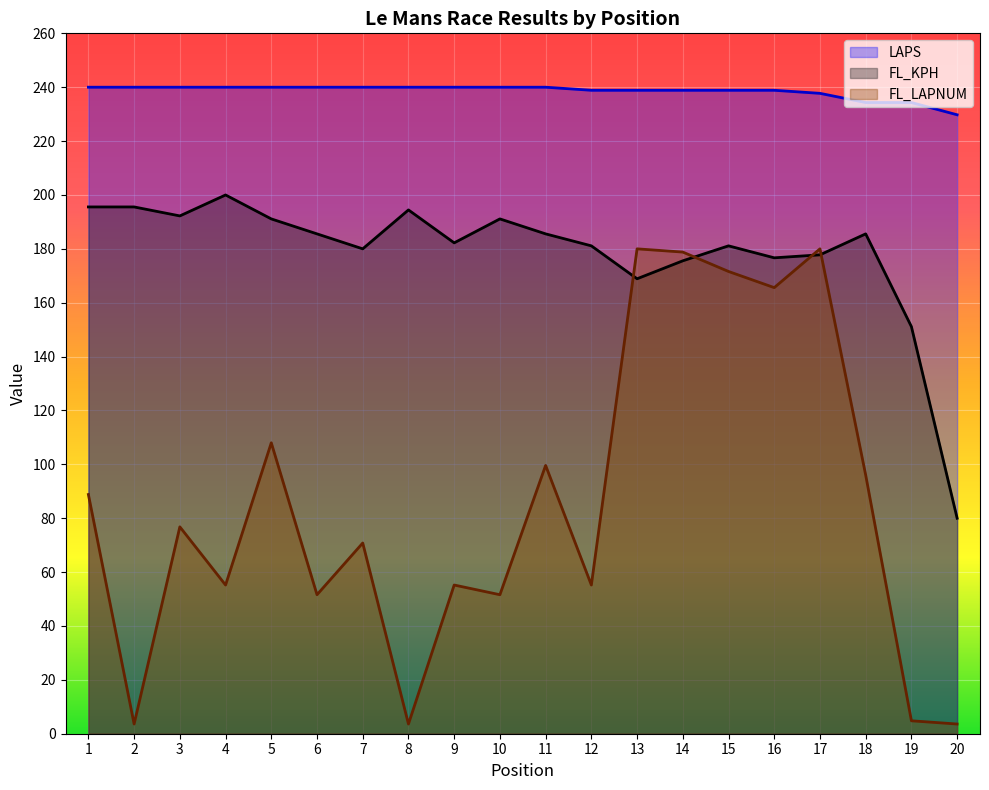

Reading right to left, transcribe all the data shown in this chart.

FL_KPH: 80.0	151.1	185.6	177.8	176.7	181.1	175.6	168.9	181.1	185.6	191.1	182.2	194.4	180.0	185.6	191.1	200.0	192.2	195.6	195.6
LAPS: 229.8	234.3	234.3	237.7	238.9	238.9	238.9	238.9	238.9	240.0	240.0	240.0	240.0	240.0	240.0	240.0	240.0	240.0	240.0	240.0
FL_LAPNUM: 3.6	4.8	96.0	180.0	165.6	171.6	178.8	180.0	55.2	99.6	51.6	55.2	3.6	70.8	51.6	108.0	55.2	76.8	3.6	88.8